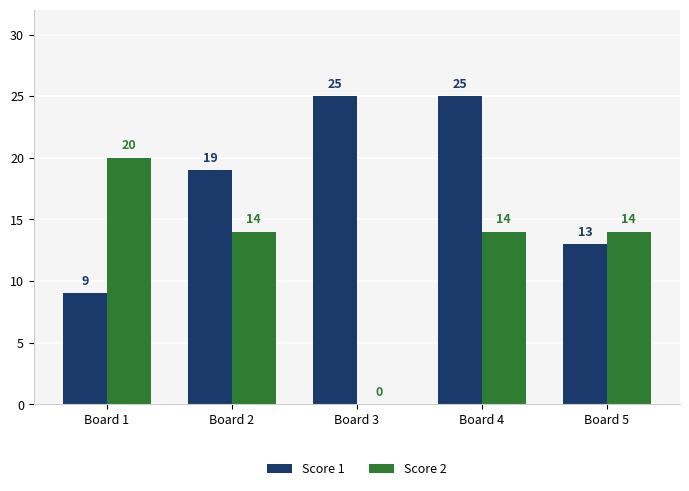

What value does the Score 2 series have at Board 2, to the nearest 10?

10